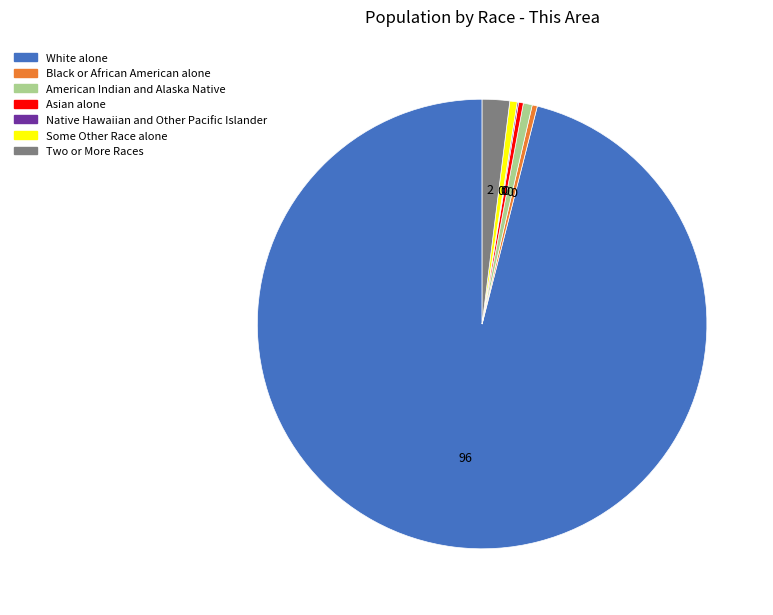

Is the sum of Black or African American alone and Asian alone greater than half?

No